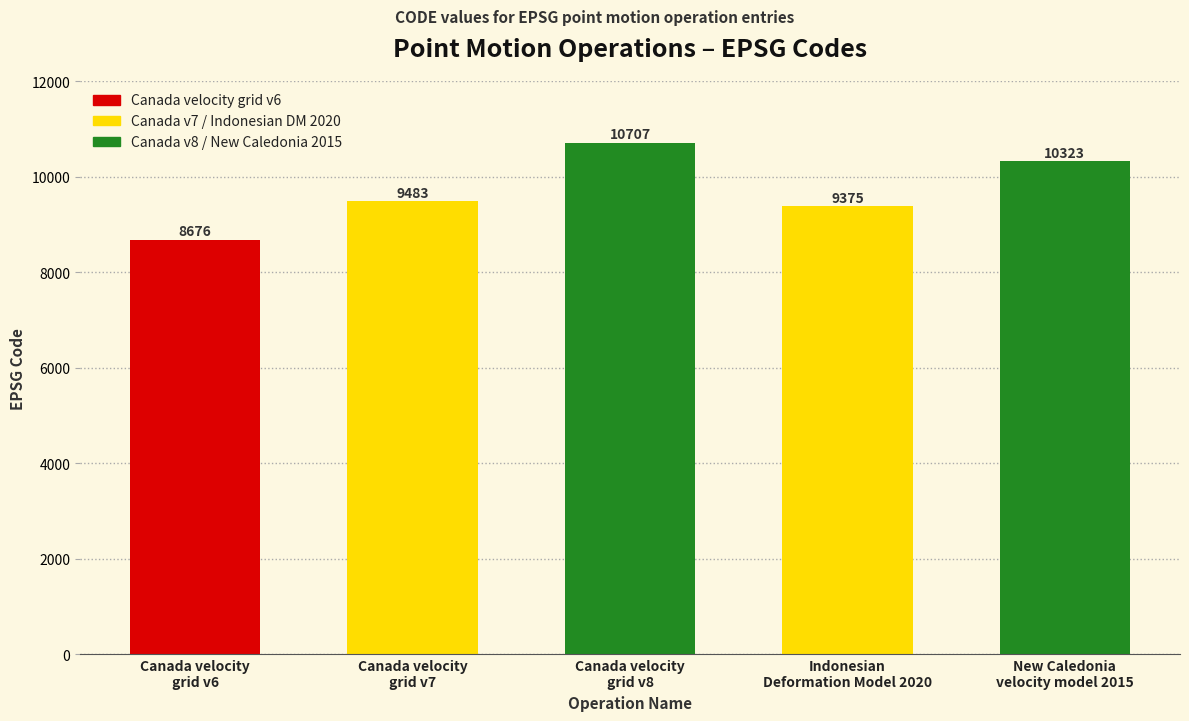

Reading left to right, what are all the values shown in this chart?

Canada velocity
grid v6=8676	Canada velocity
grid v7=9483	Canada velocity
grid v8=10707	Indonesian
Deformation Model 2020=9375	New Caledonia
velocity model 2015=10323